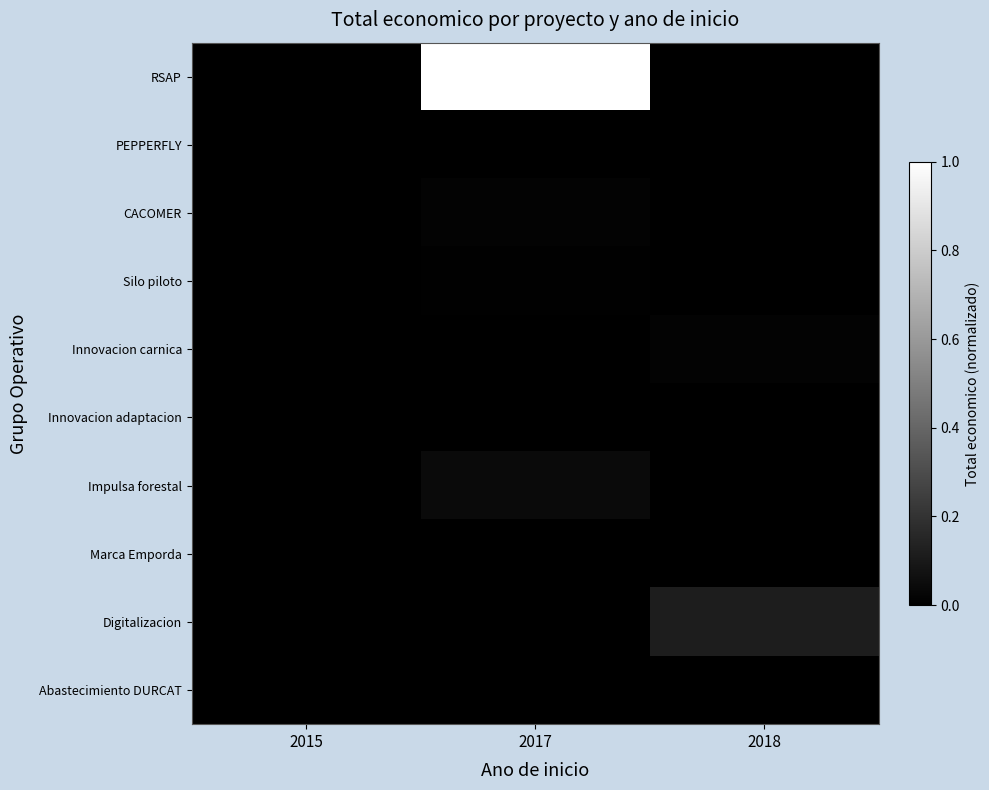

Which series has the largest total across all categories?

RSAP